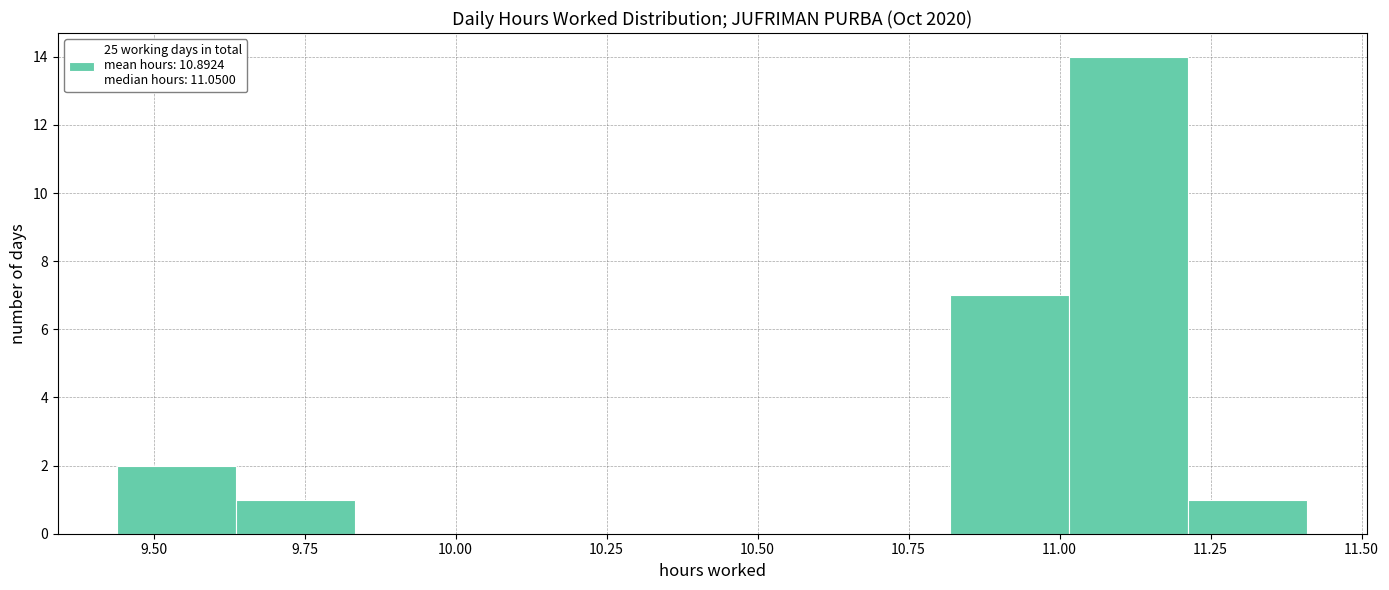

Read against the x-axis, roughly where is the centre of the tallest bar?

11.10